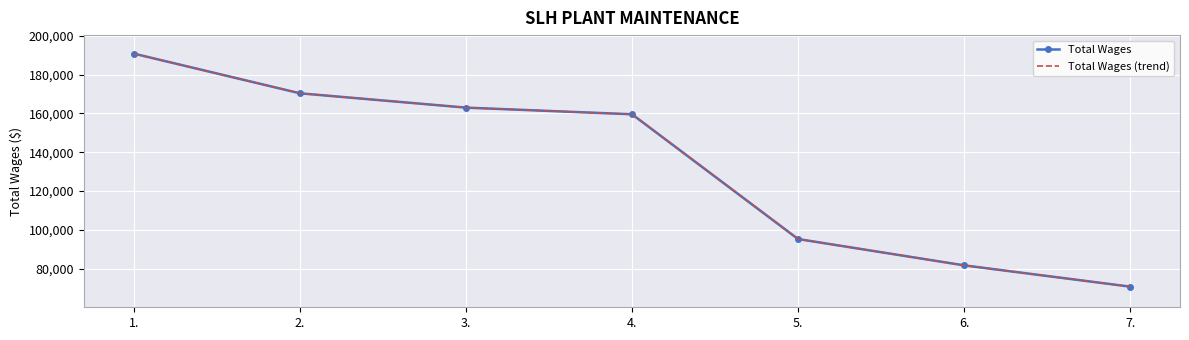

Is the value of Total Wages (trend) at 5. greater than the value of Total Wages at 3.?

No